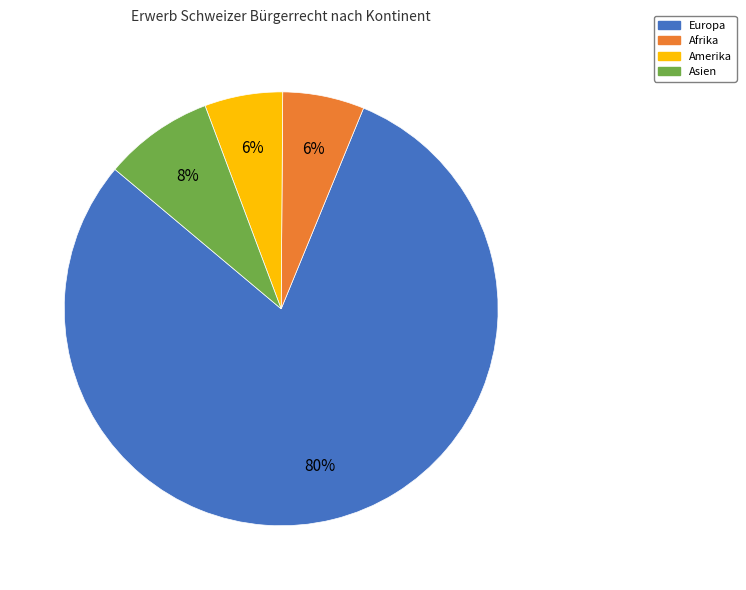

How many segments does this pie chart have?

4